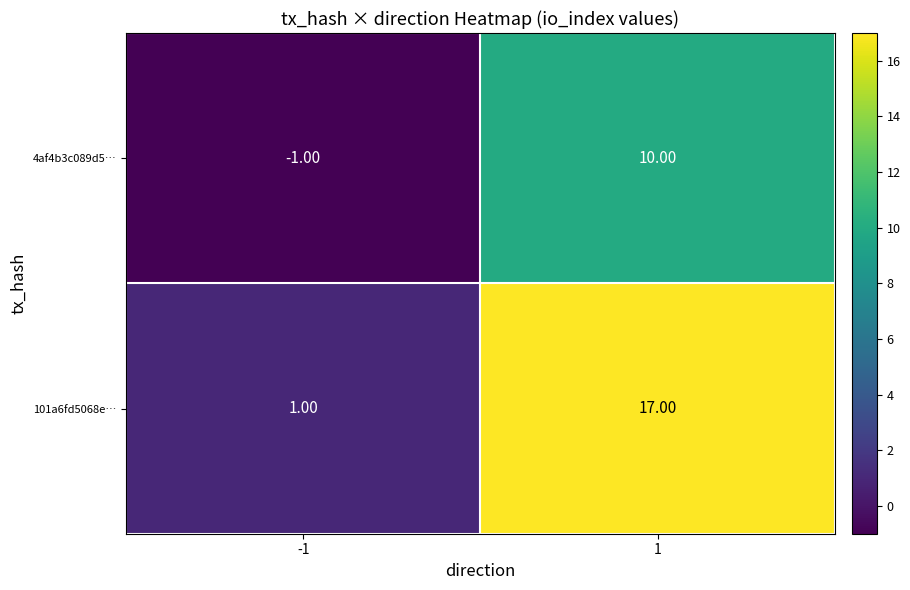

What is the sum of the 101a6fd5068e… values at 1 and -1?

18